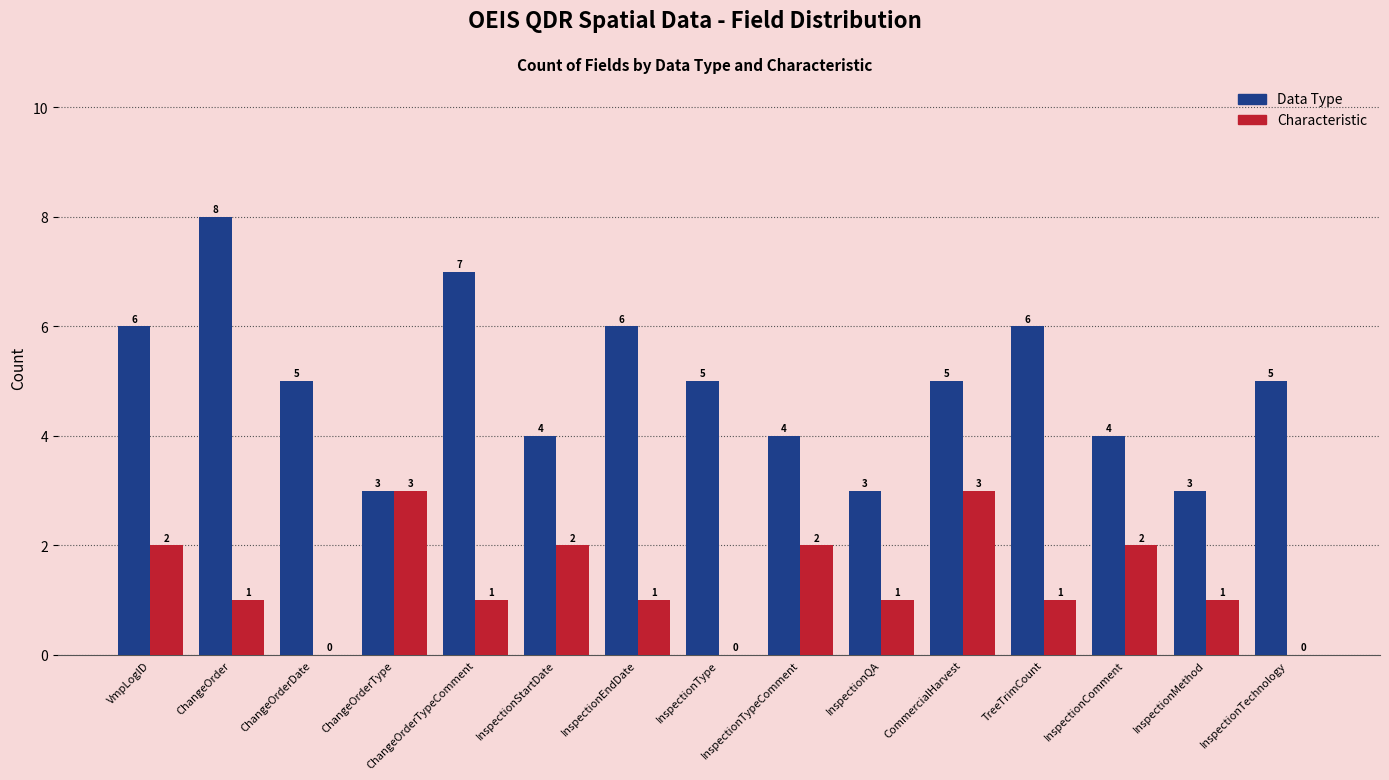

At which category is the sum across all series the highest?

ChangeOrder